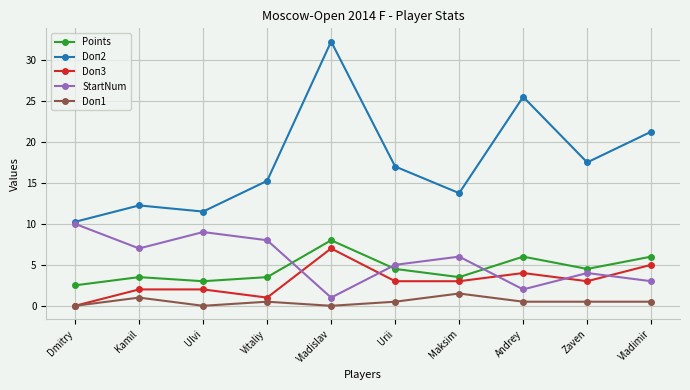

What is the maximum value for Doп3?

7.0